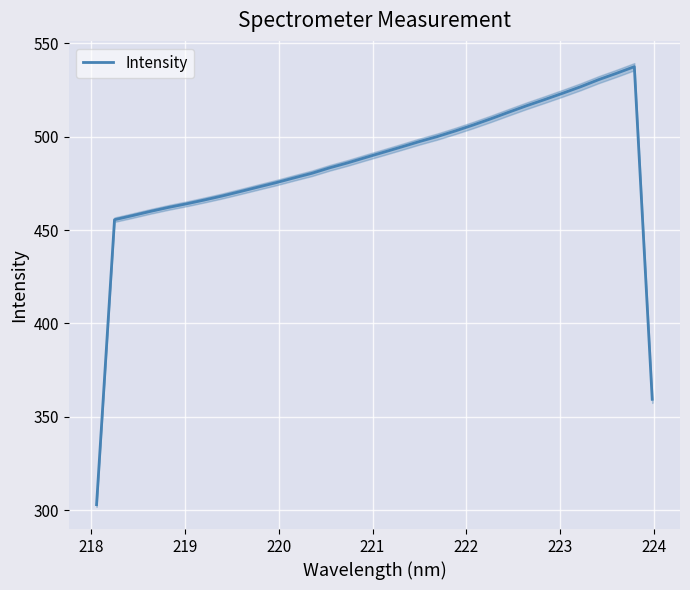

What is the highest value of the Intensity series?

537.5